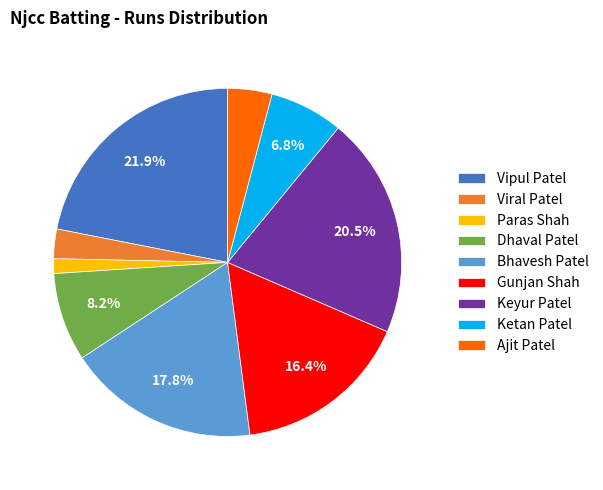

How many segments does this pie chart have?

9